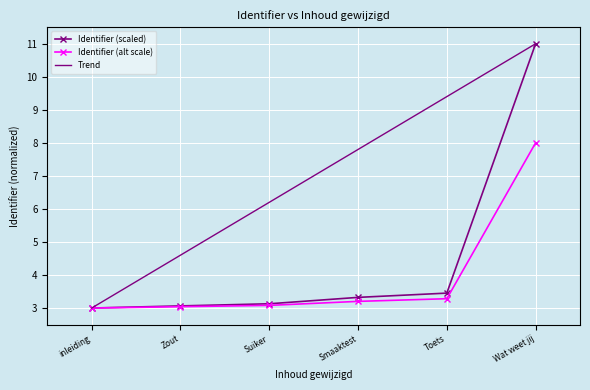

Reading right to left, list all the values displayed in this chart.

Identifier (scaled): 11.0	3.5	3.3	3.1	3.1	3.0
Identifier (alt scale): 8.0	3.3	3.2	3.1	3.0	3.0
Trend: 11.0	9.4	7.8	6.2	4.6	3.0